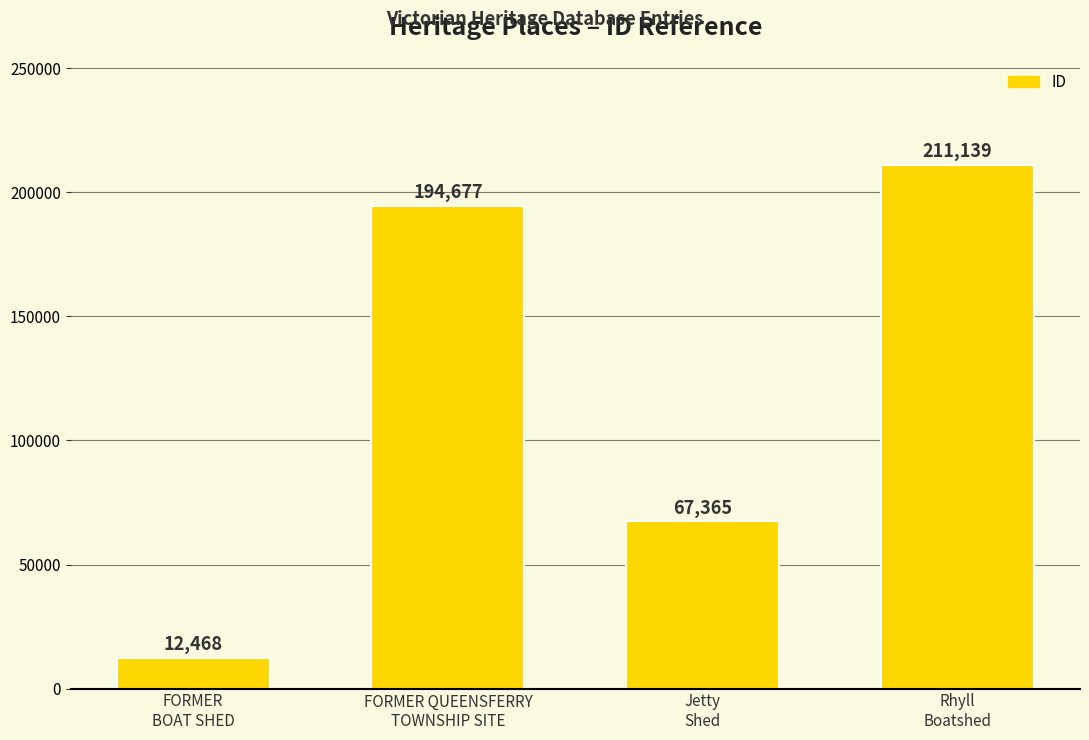

Which label corresponds to the largest value in the chart?

Rhyll
Boatshed